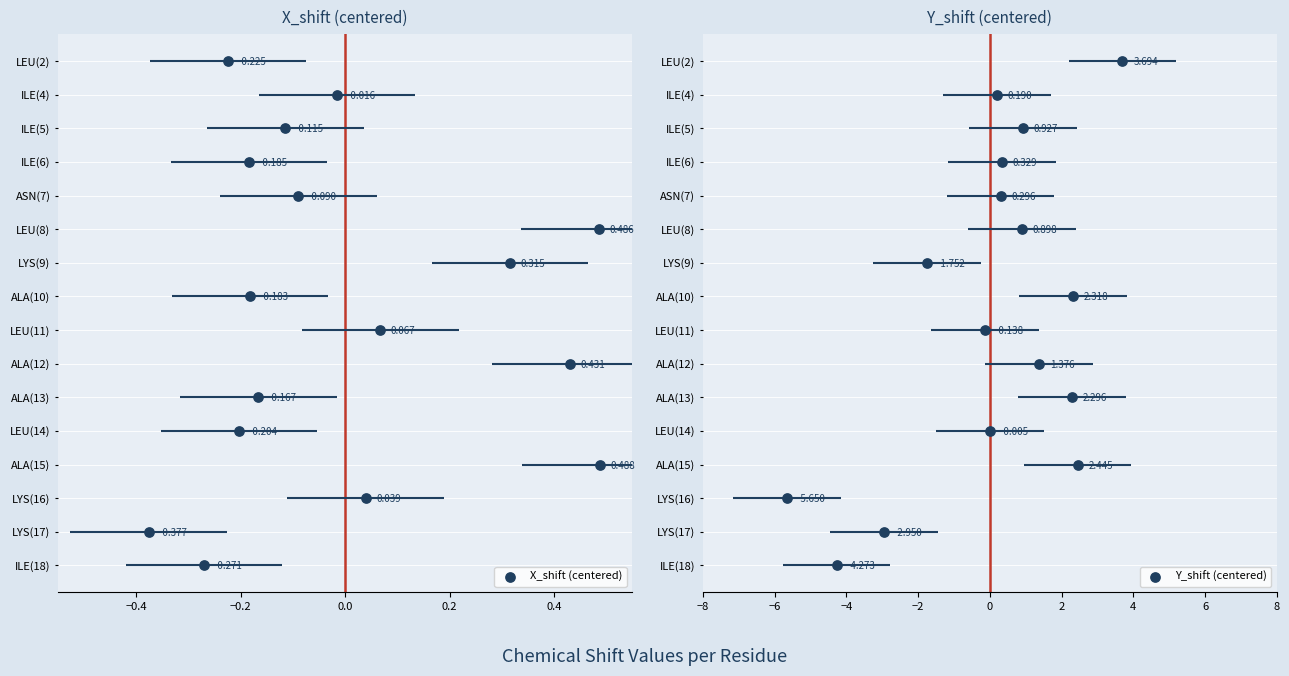

Which series has the largest total across all categories?

X_shift (centered)